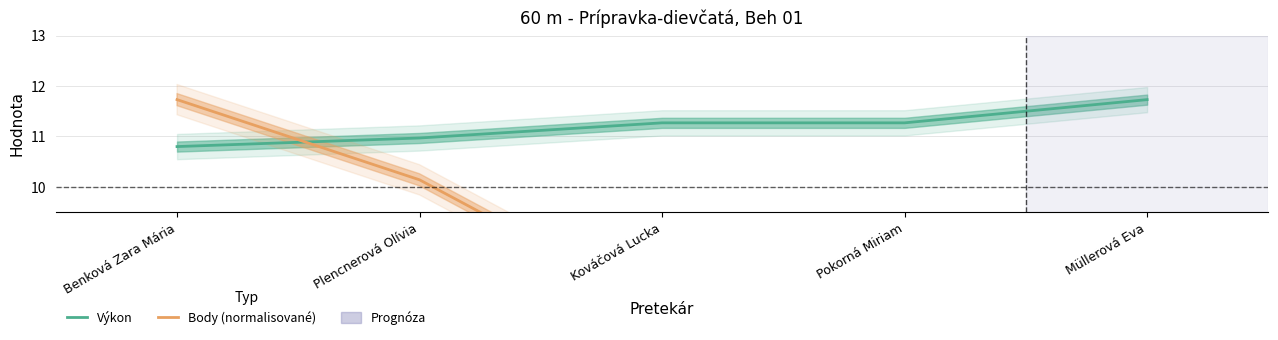

Reading left to right, extract all data points from this chart.

Výkon: Benková Zara Mária=10.8	Plencnerová Olívia=11.0	Kováčová Lucka=11.3	Pokorná Miriam=11.3	Müllerová Eva=11.7
Body (normalisované): Benková Zara Mária=11.7	Plencnerová Olívia=10.1	Kováčová Lucka=7.6	Pokorná Miriam=7.6	Müllerová Eva=4.3